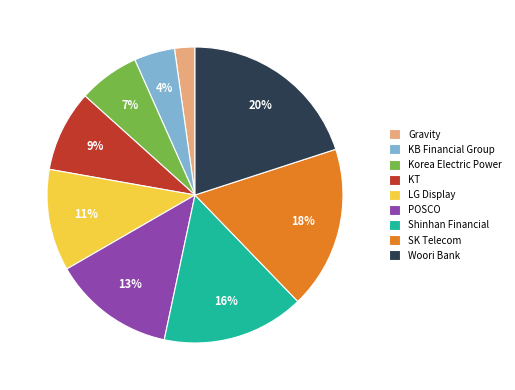

To the nearest percent, what is the difference between the largest and smallest slice percentages?

18%